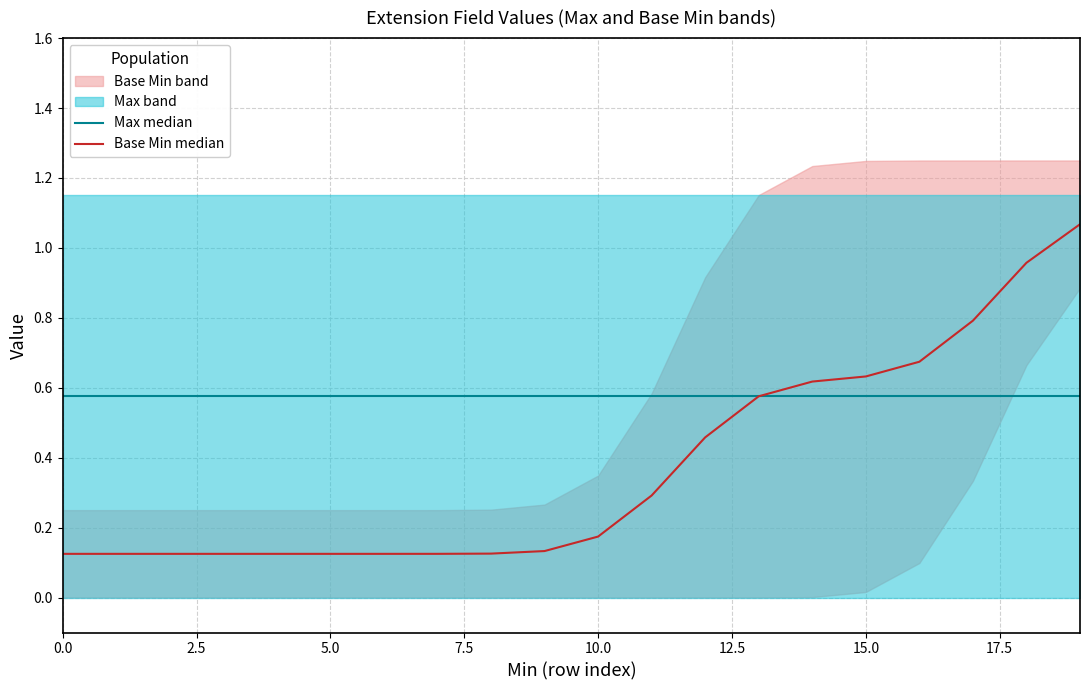

True or false: Base Min median has more than 0 points higher than both neighbors.

False